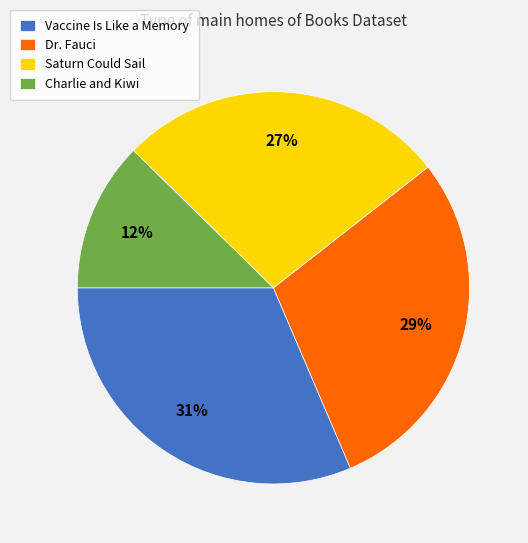

Rank the categories by value from lowest to highest.

Charlie and Kiwi, Saturn Could Sail, Dr. Fauci, Vaccine Is Like a Memory